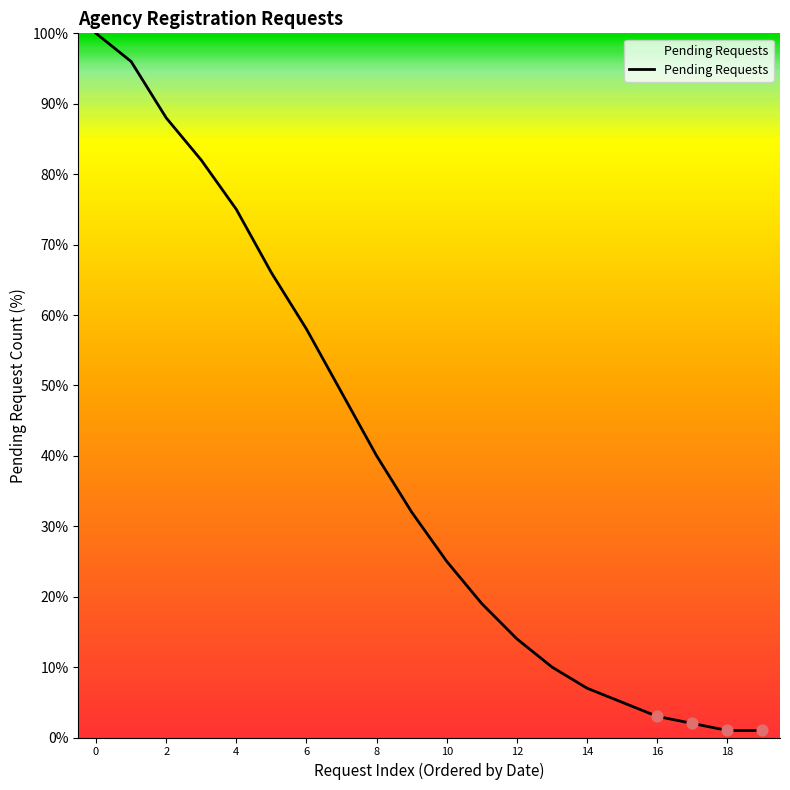

What is the difference between the maximum and minimum values?

99